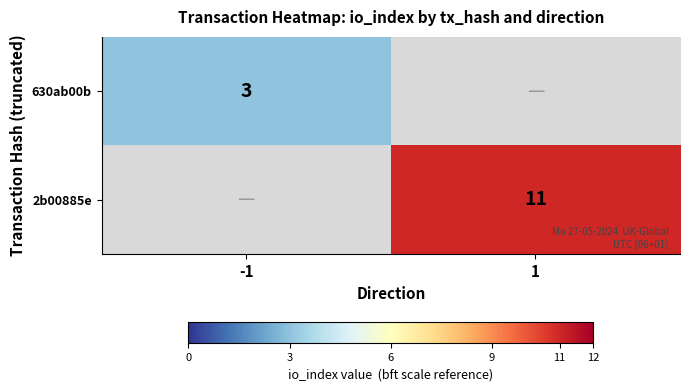

Is it true that 2b00885e equals 11 at 1?

True